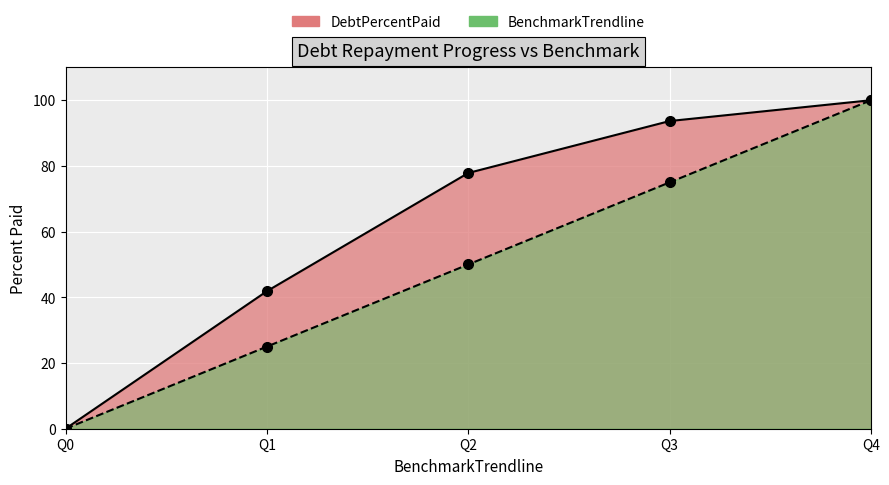

Reading left to right, list all the values displayed in this chart.

DebtPercentPaid: Q0=0.0	Q1=41.9	Q2=77.8	Q3=93.7	Q4=100.0
BenchmarkTrendline: Q0=0.0	Q1=25.0	Q2=50.0	Q3=75.0	Q4=100.0